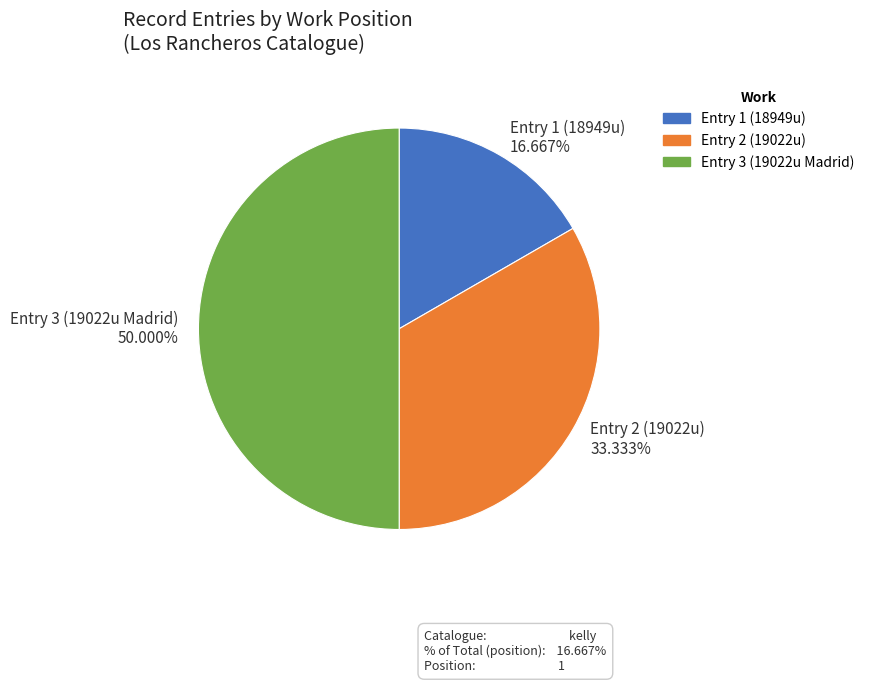

Which category has the biggest portion of the pie?

Entry 3 (19022u Madrid) 50.000%